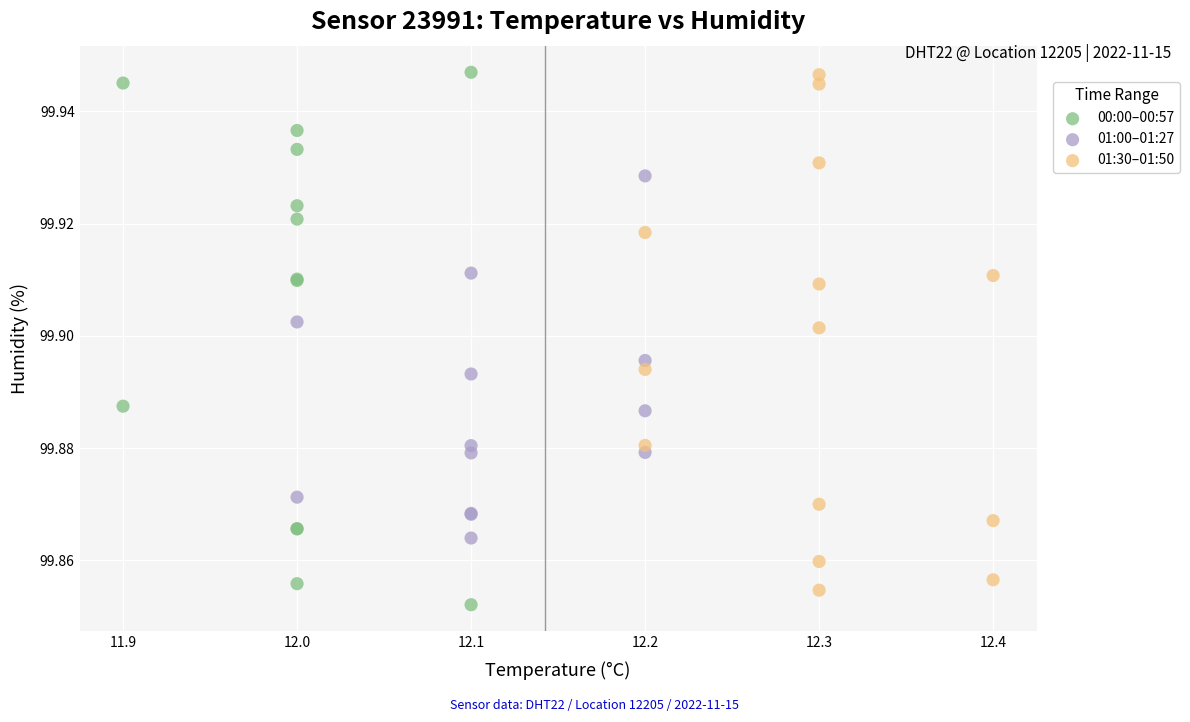

What are all the series names shown in the legend?

00:00–00:57, 01:00–01:27, 01:30–01:50